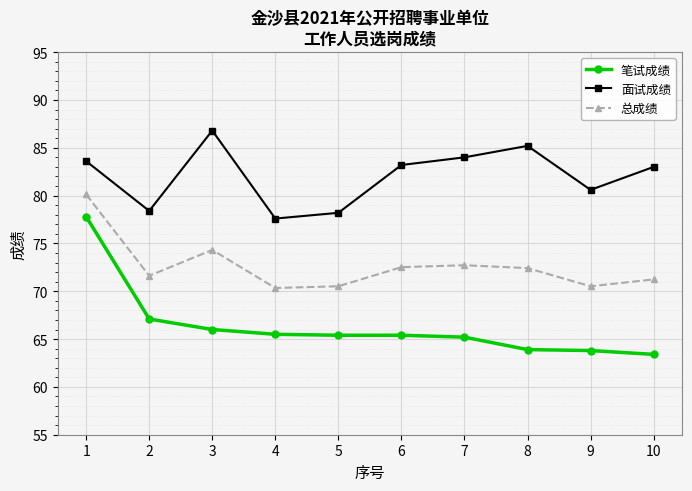

True or false: 面试成绩 and 笔试成绩 intersect in this chart.

False